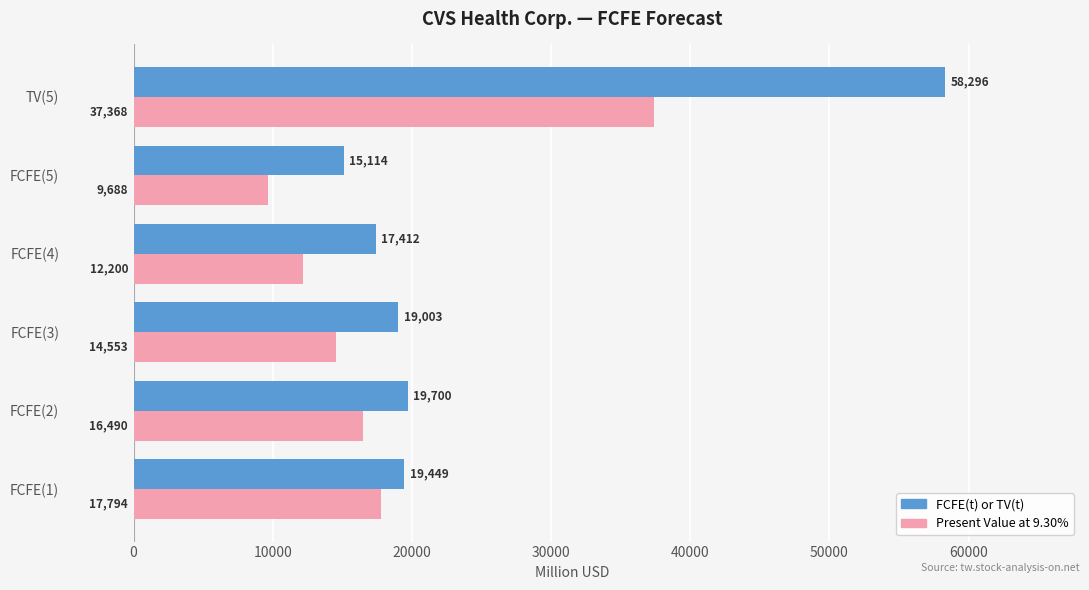

What is the spread (max minus min) of values at FCFE(4)?

5212